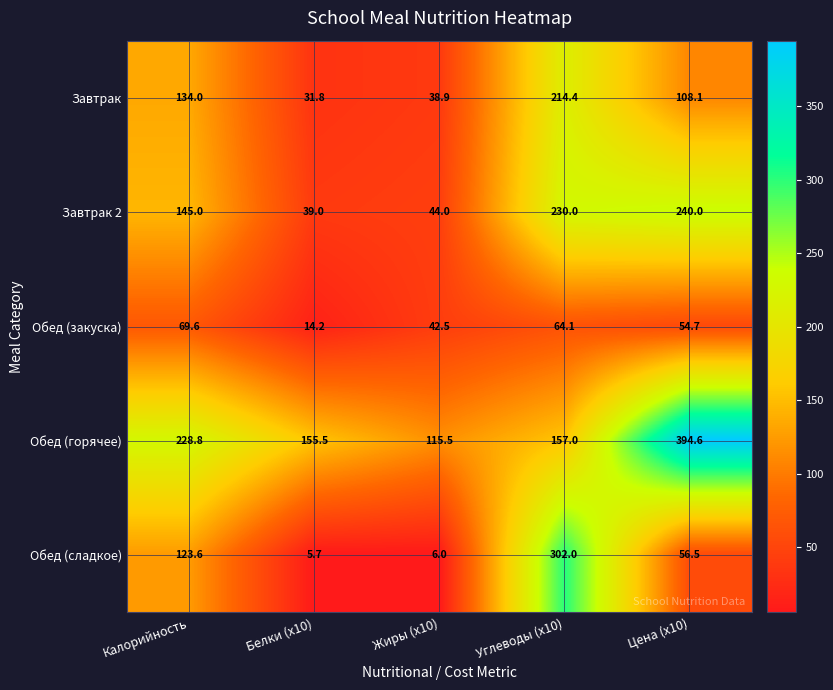

What is the difference between the maximum and minimum values in the Обед (закуска) series?

55.4